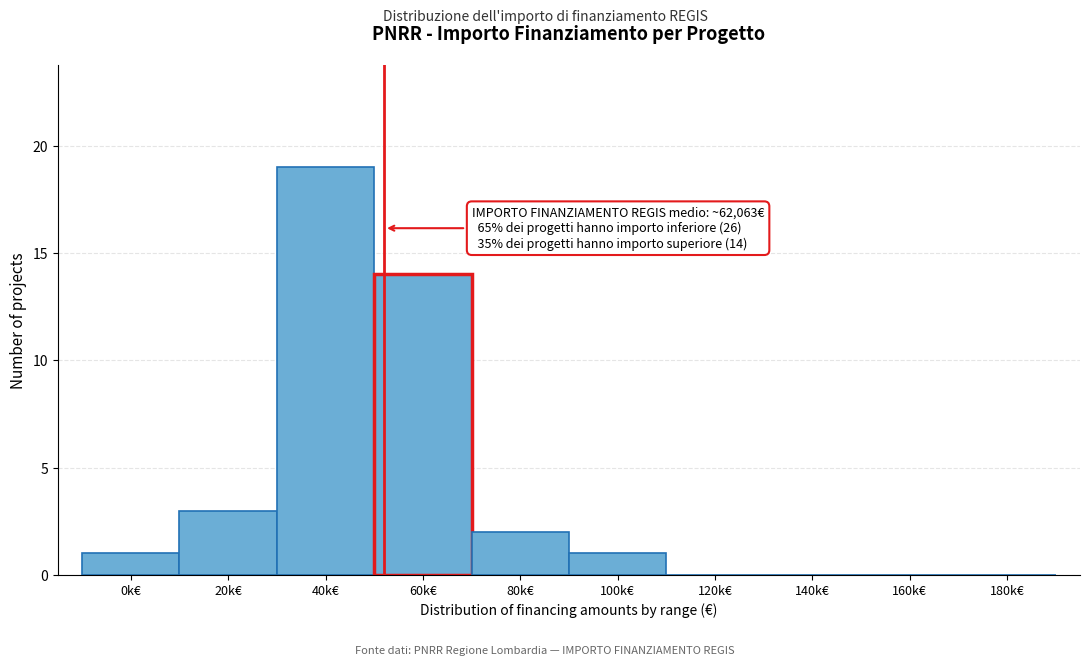

Reading left to right, transcribe all the data shown in this chart.

0k€=1	20k€=3	40k€=19	60k€=14	80k€=2	100k€=1	120k€=0	140k€=0	160k€=0	180k€=0